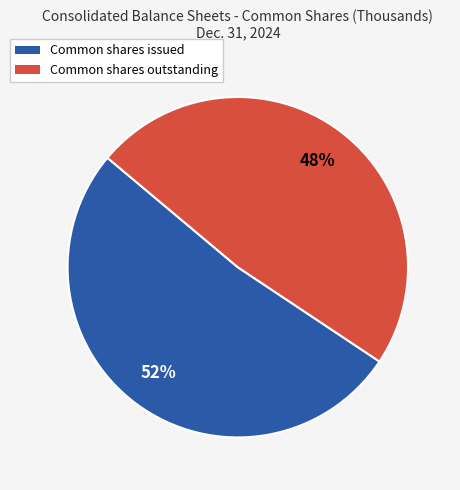

Do Common shares issued and Common shares outstanding together represent more than half of the pie?

Yes